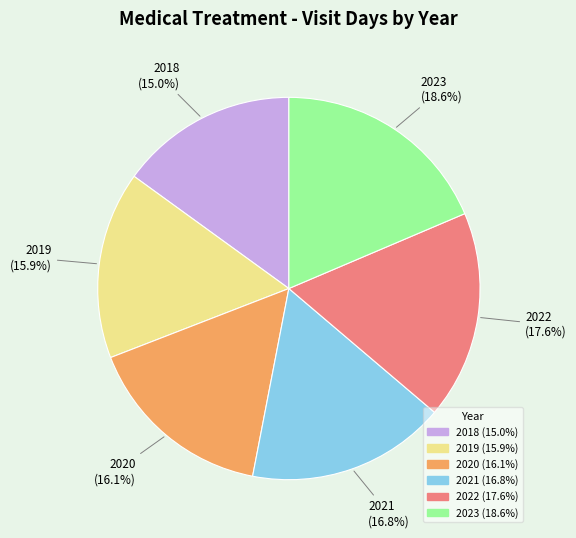

Which has a higher value, 2018 or 2021?

2021